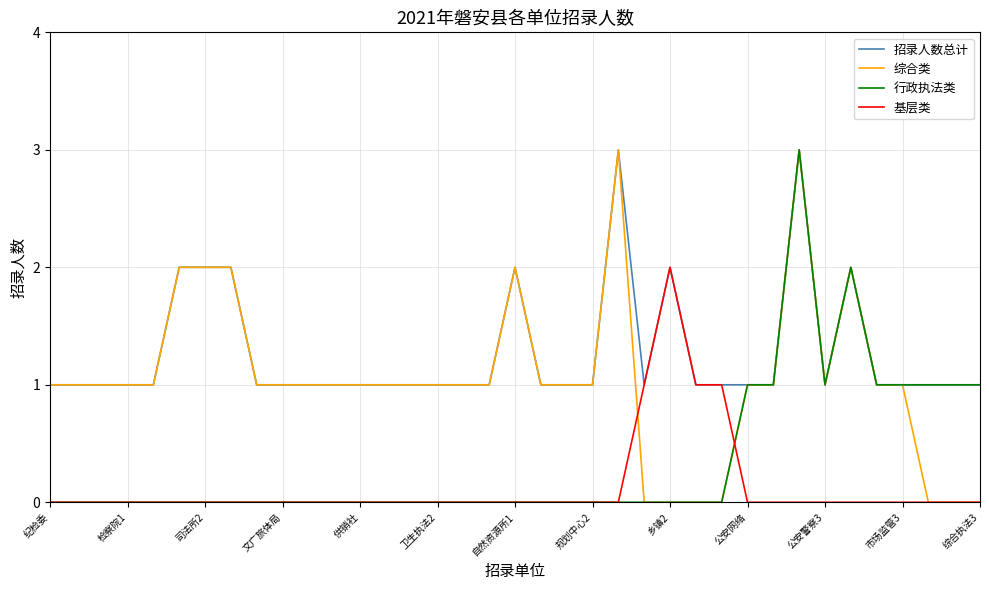

List the series in order of their overall mean, lowest first.

基层类, 行政执法类, 综合类, 招录人数总计